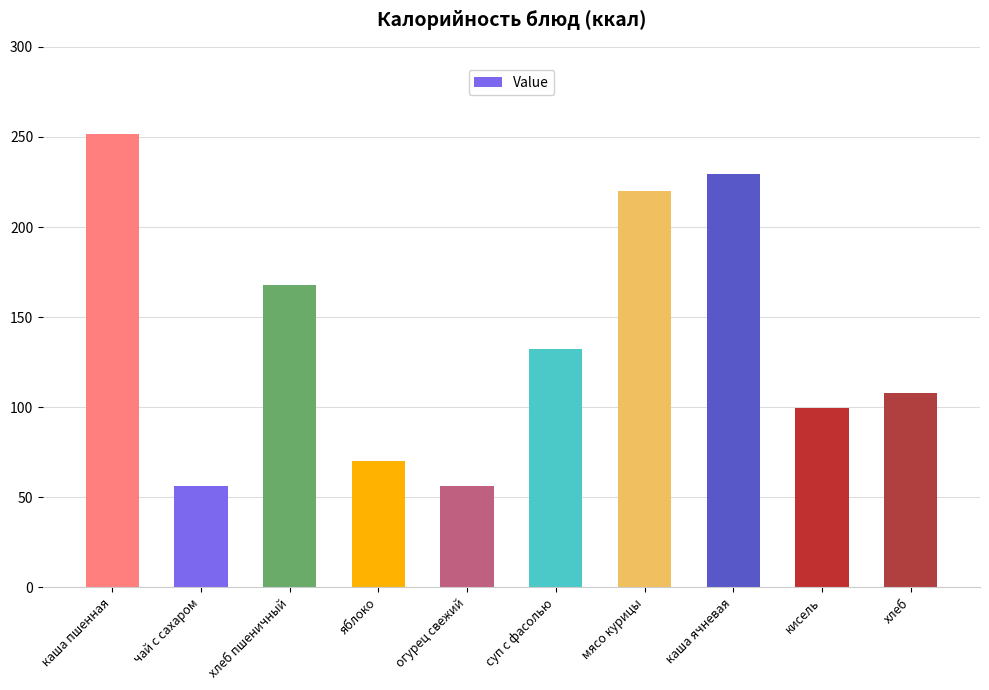

Rank the categories by value from highest to lowest.

каша пшенная, каша ячневая, мясо курицы, хлеб пшеничный, суп с фасолью, хлеб, кисель, яблоко, огурец свежий, чай с сахаром